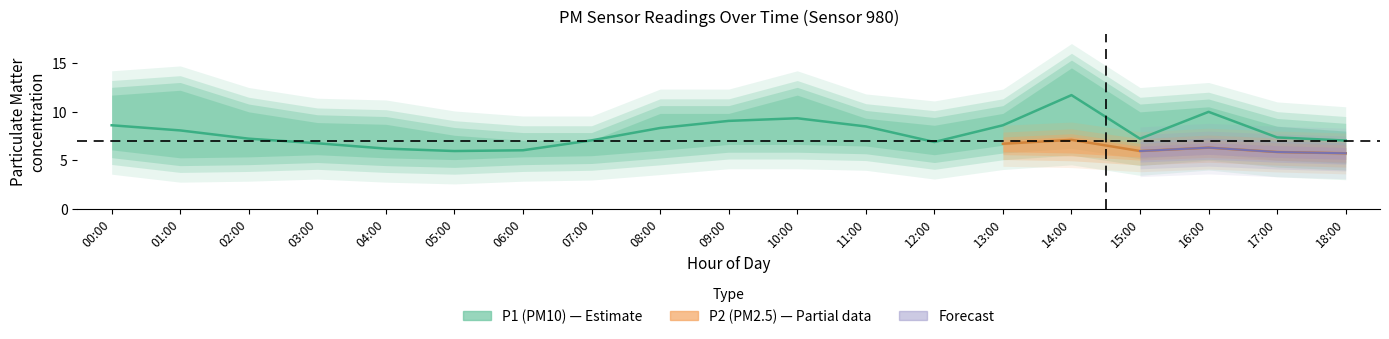

At which category does P1 reach its first local valley?

05:00